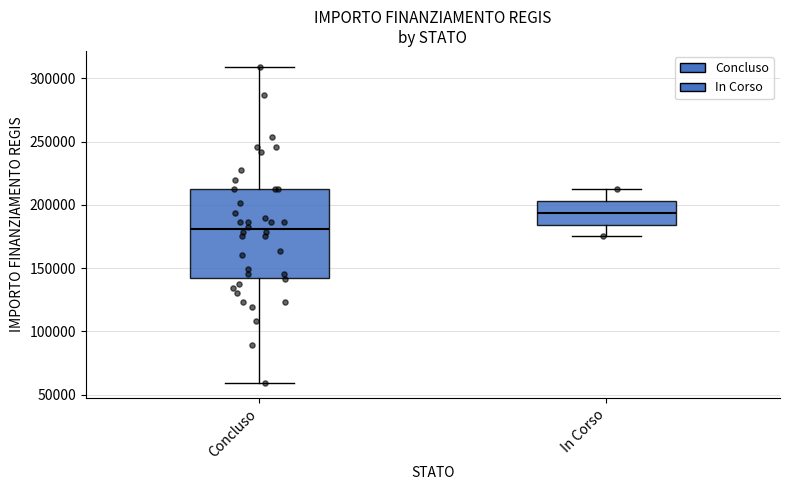

Where does the lower whisker of the box for Concluso end on the y-axis? The values are not printed on the chart, so give them approximately, as read against the axis.

60000